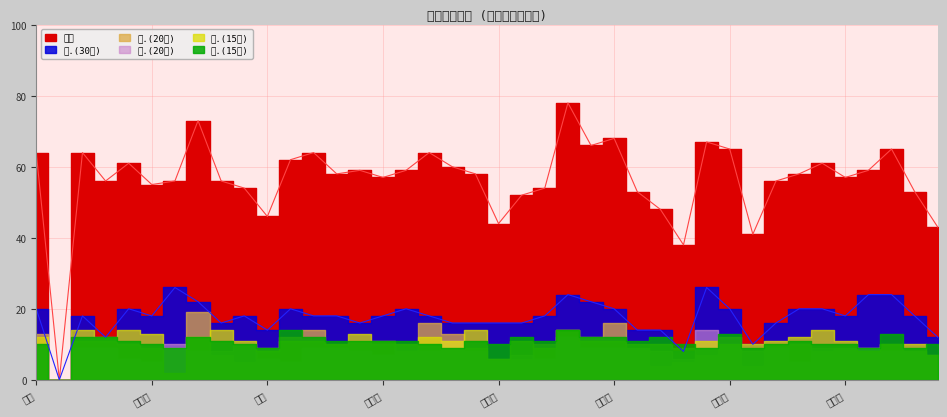

What is the maximum value shown in the chart?

78